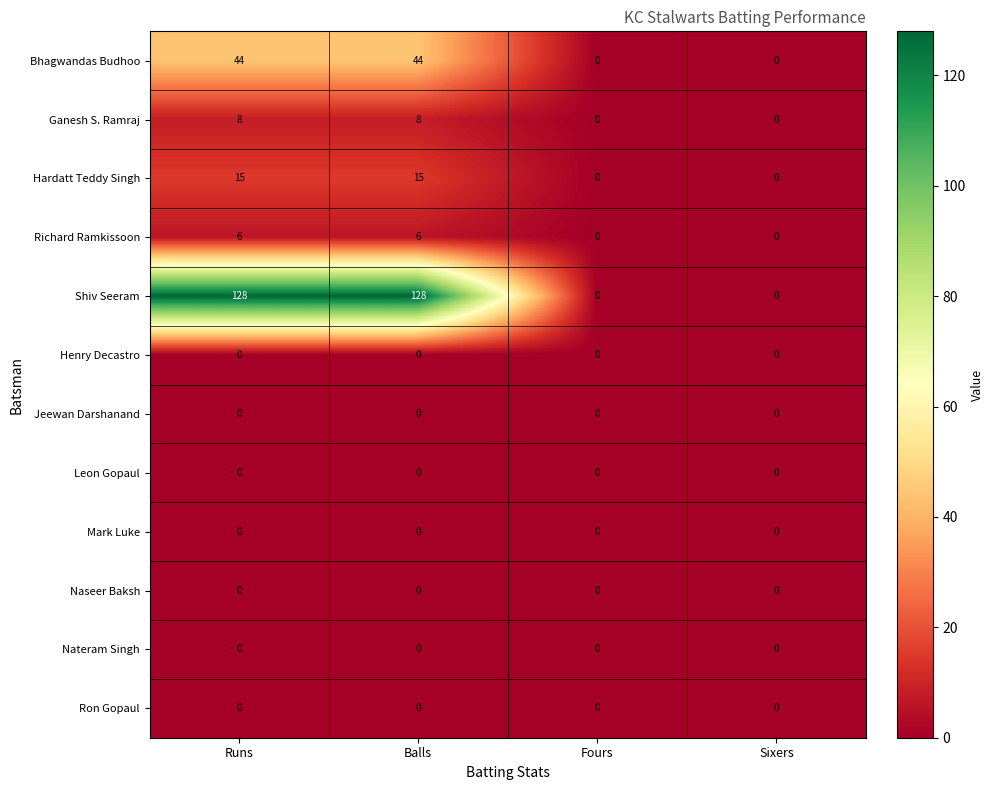

What is the difference between the second highest and minimum values in the Hardatt Teddy Singh series?

15